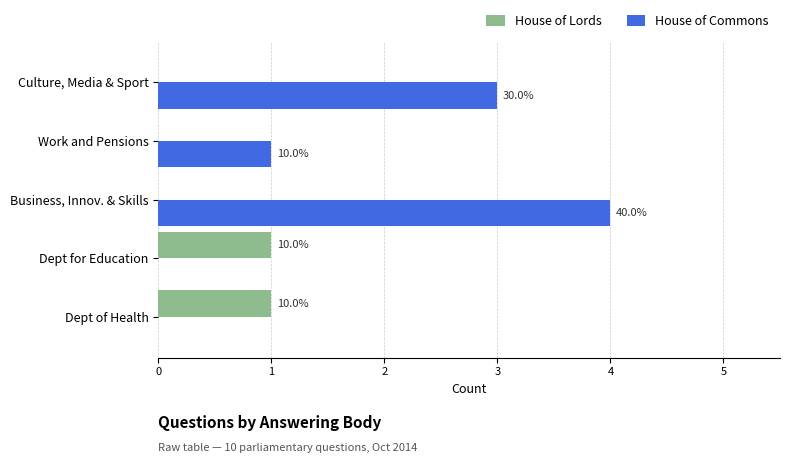

What are all the series names shown in the legend?

House of Lords, House of Commons